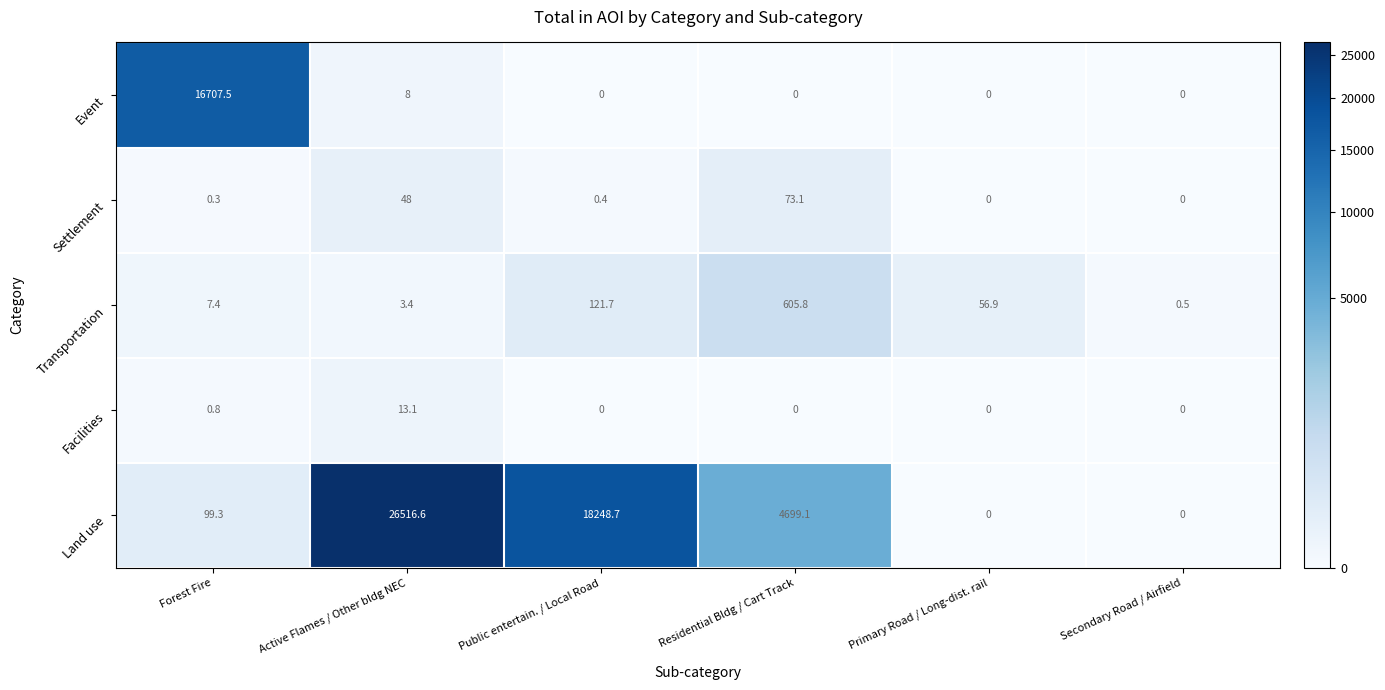

True or false: Land use has a value of 0.0 at Secondary Road / Airfield.

True